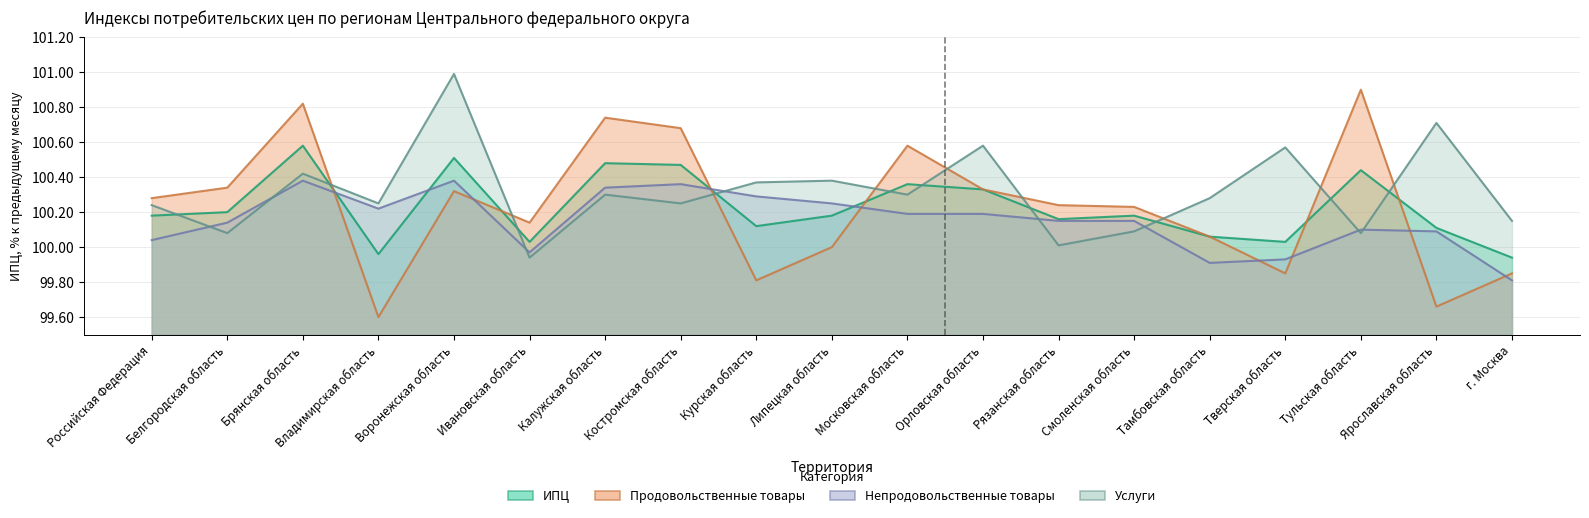

Reading right to left, list all the values displayed in this chart.

ИПЦ: 99.9	100.1	100.4	100.0	100.1	100.2	100.2	100.3	100.4	100.2	100.1	100.5	100.5	100.0	100.5	100.0	100.6	100.2	100.2
Продовольственные товары: 99.8	99.7	100.9	99.8	100.1	100.2	100.2	100.3	100.6	100.0	99.8	100.7	100.7	100.1	100.3	99.6	100.8	100.3	100.3
Непродовольственные товары: 99.8	100.1	100.1	99.9	99.9	100.2	100.2	100.2	100.2	100.2	100.3	100.4	100.3	100.0	100.4	100.2	100.4	100.1	100.0
Услуги: 100.2	100.7	100.1	100.6	100.3	100.1	100.0	100.6	100.3	100.4	100.4	100.2	100.3	99.9	101.0	100.2	100.4	100.1	100.2